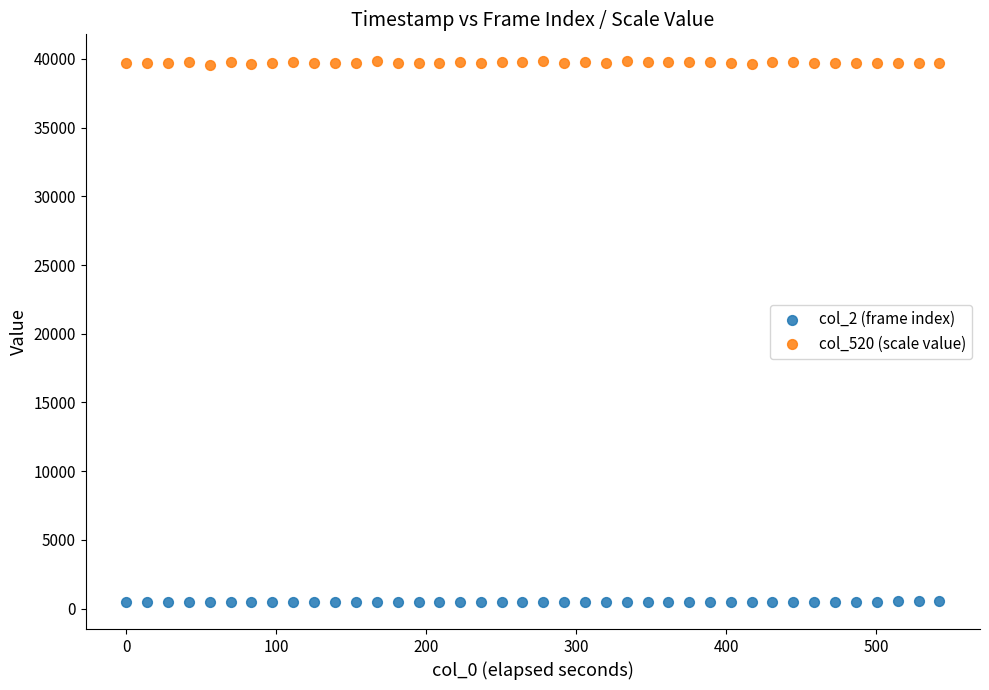

Which series reaches the minimum Y coordinate?

col_2 (frame index)